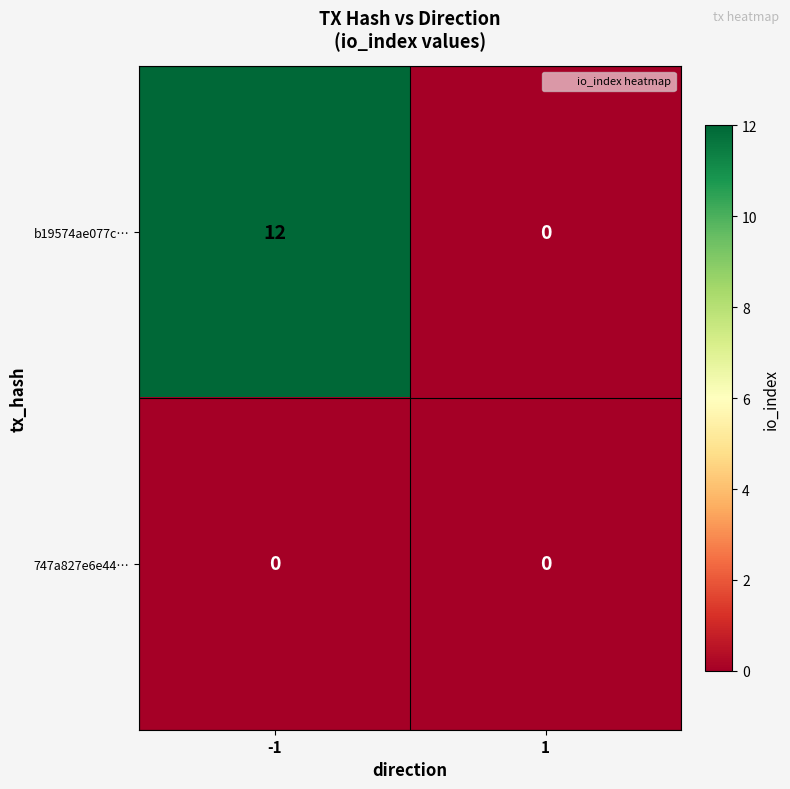

How many positive values does the b19574ae077c… series have?

1